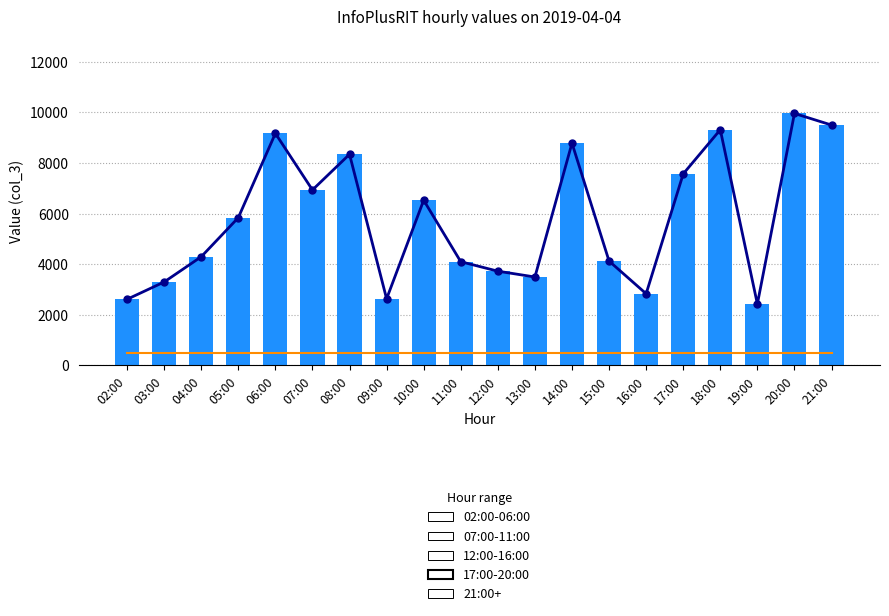

Where does the col_3 trend series first go above 5836?

06:00